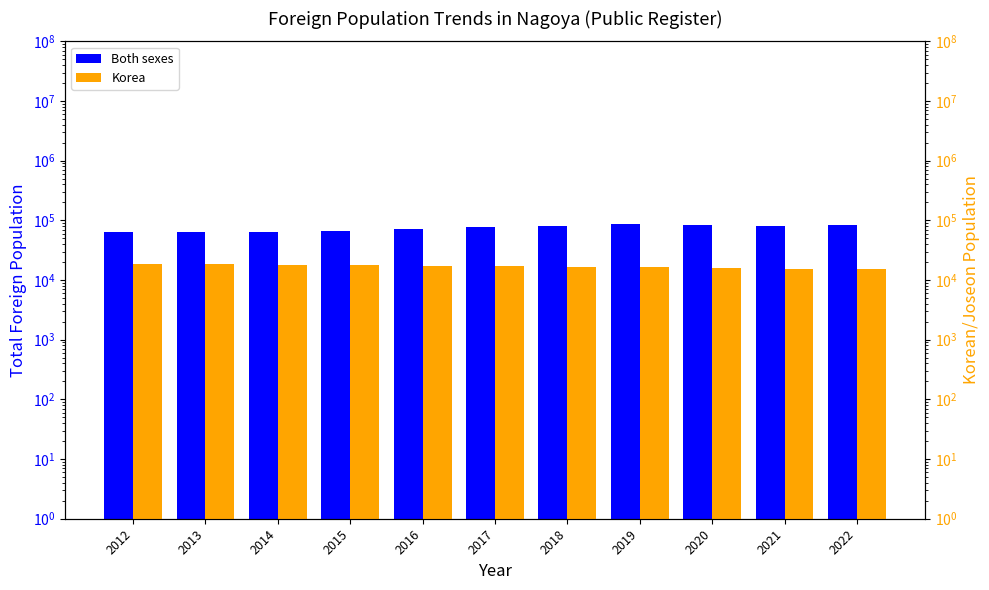

Is it true that Both sexes equals 121876 at 2016?

False